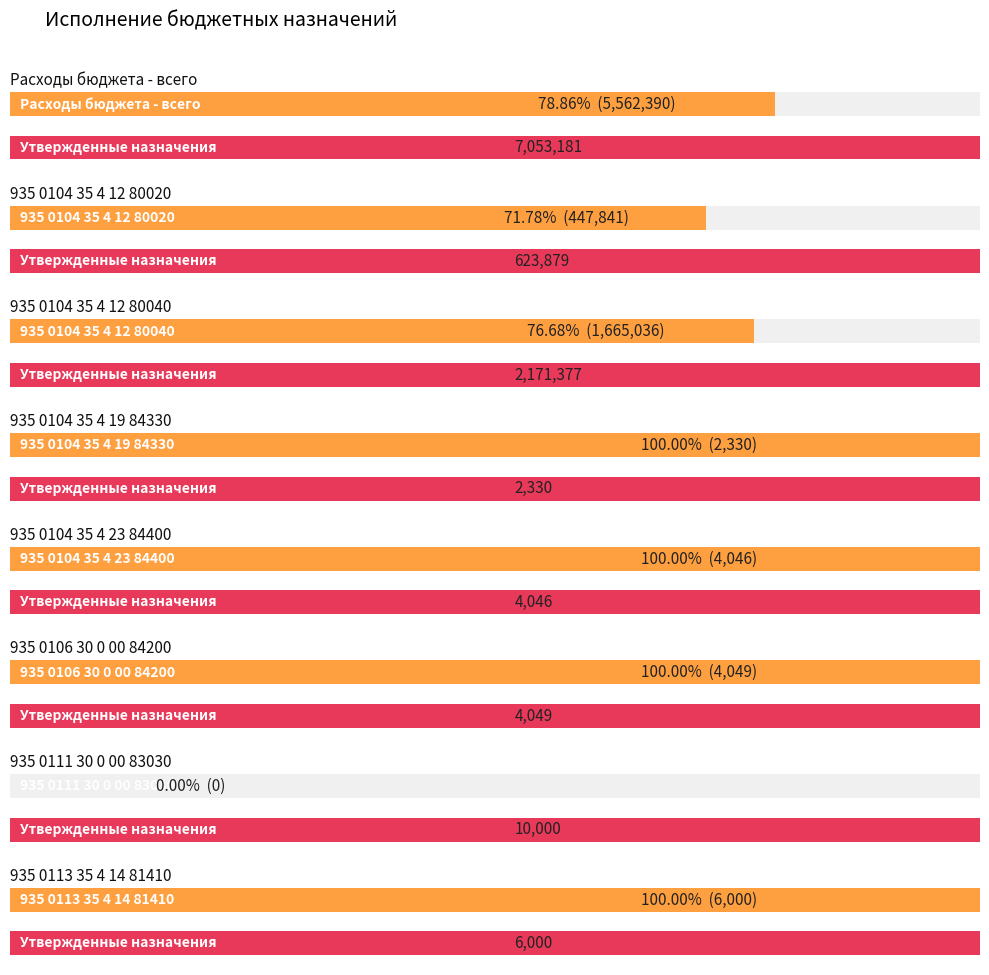

Reading left to right, transcribe all the data shown in this chart.

Утвержденные бюджетные назначения: Расходы бюджета - всего=7053181.0	935 0104 35 4 12 80020=623879.0	935 0104 35 4 12 80040=2171377.0	935 0104 35 4 19 84330=2330.0	935 0104 35 4 23 84400=4046.0	935 0106 30 0 00 84200=4049.0	935 0111 30 0 00 83030=10000.0	935 0113 35 4 14 81410=6000.0
Исполнено: Расходы бюджета - всего=5562389.7	935 0104 35 4 12 80020=447841.5	935 0104 35 4 12 80040=1665036.4	935 0104 35 4 19 84330=2330.0	935 0104 35 4 23 84400=4046.0	935 0106 30 0 00 84200=4049.0	935 0111 30 0 00 83030=0.0	935 0113 35 4 14 81410=6000.0